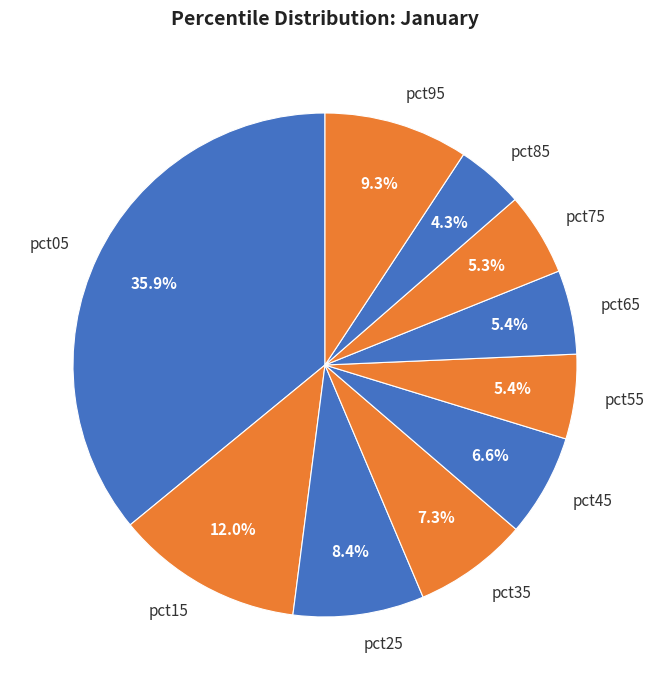

Count the number of slices in the pie.

10